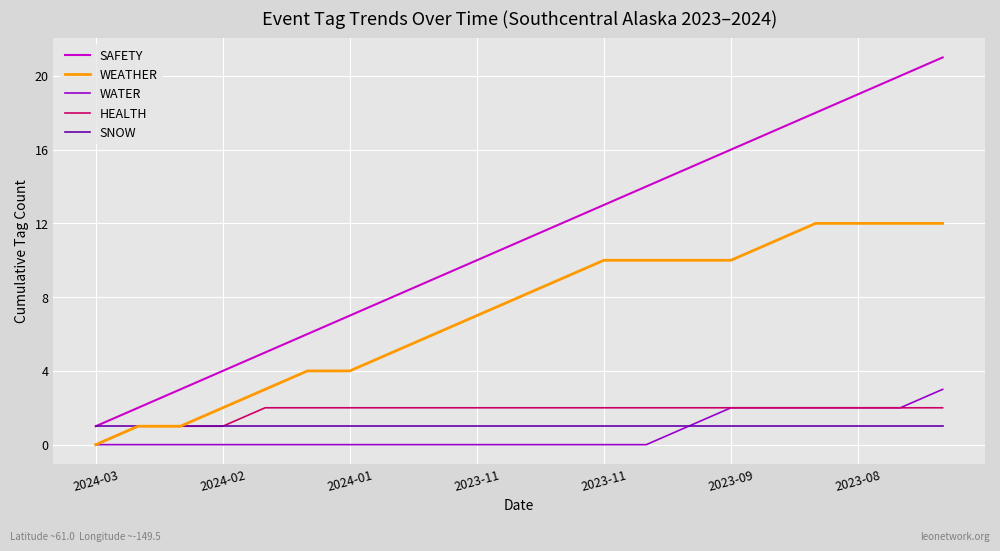

Which series has the largest total across all categories?

SAFETY